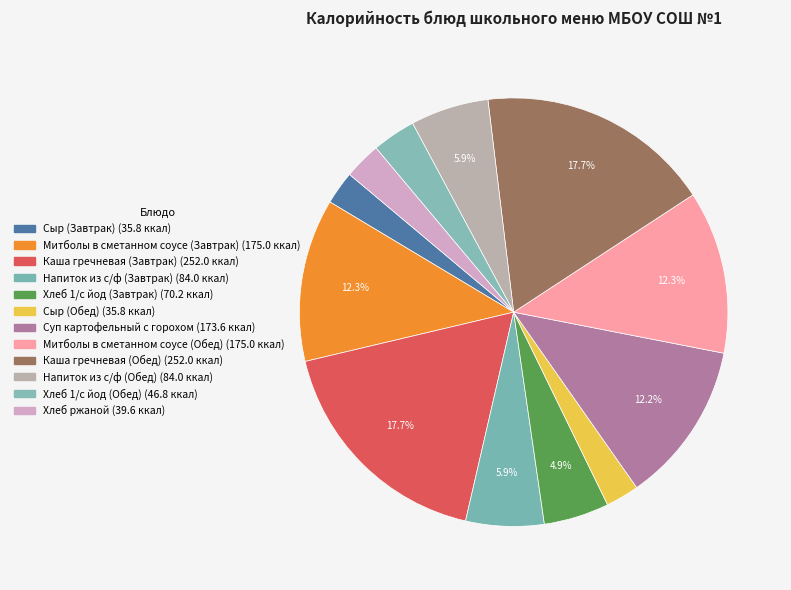

To the nearest percent, what is the combined percentage of Хлеб 1/с йод (Обед) and Напиток из с/ф (Завтрак)?

9%